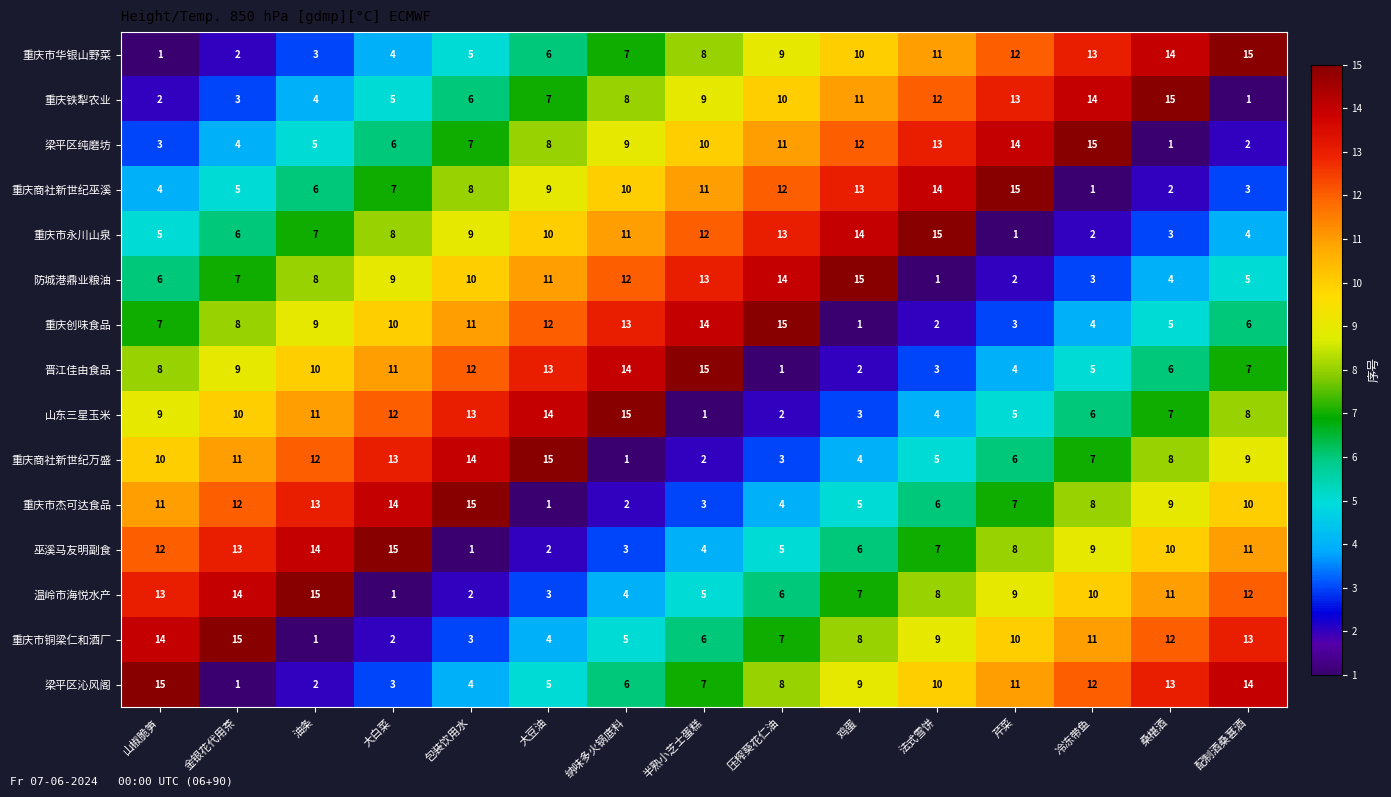

What is the sum of the 防城港鼎业粮油 values at 纳味多火锅底料 and 压榨葵花仁油?

26